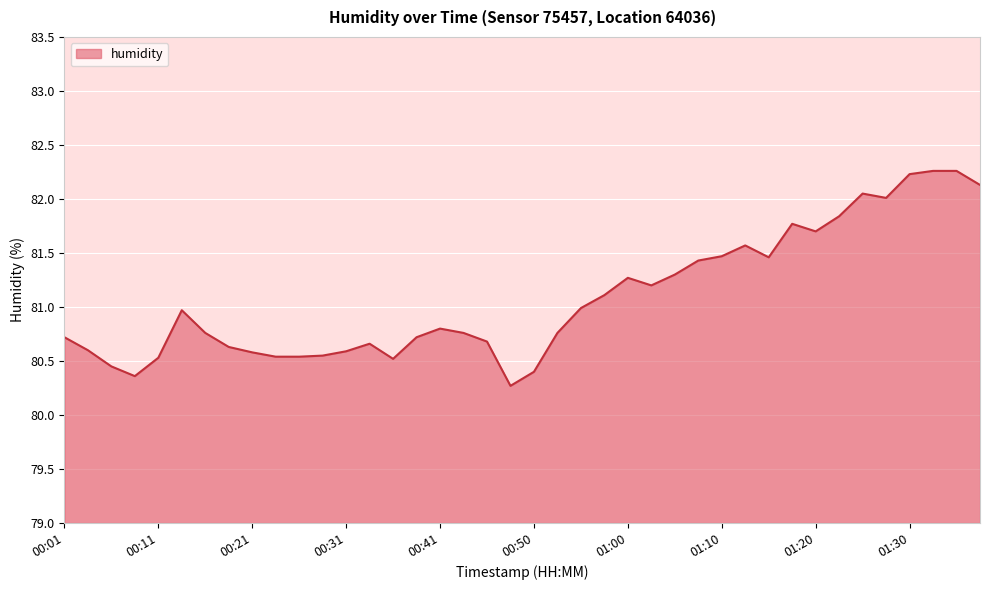

What is the average value?

81.1